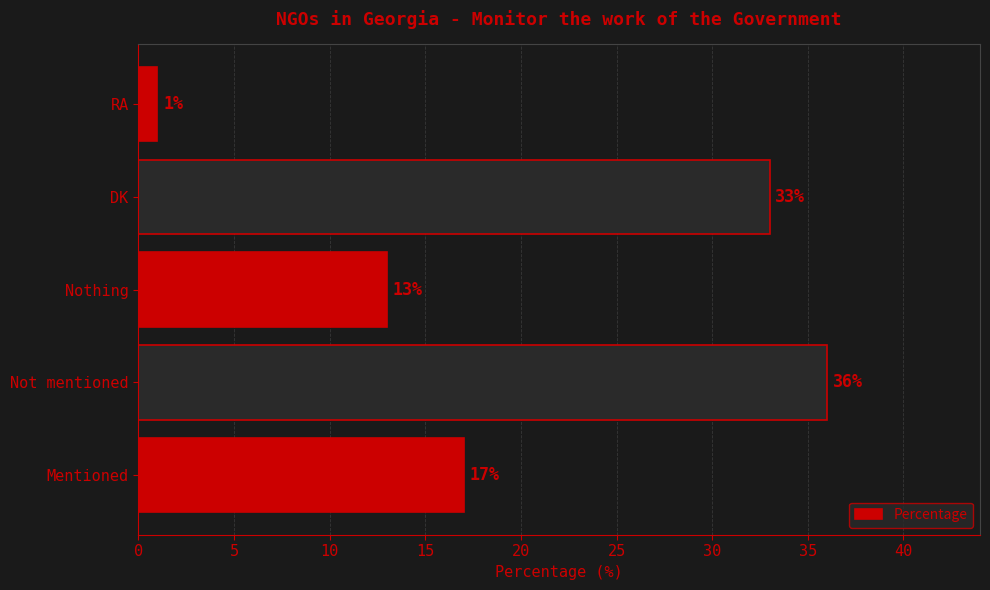

What is the greatest value displayed?

36